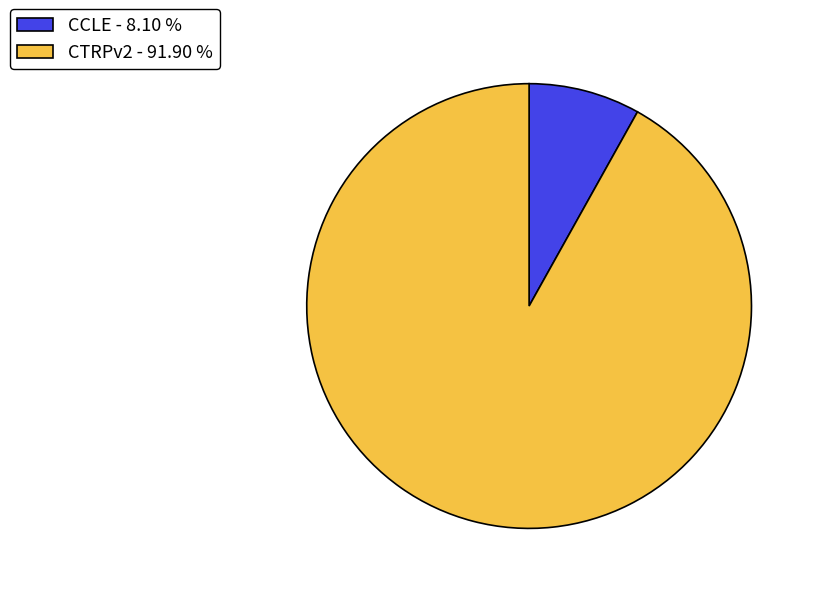

Which has a higher value, CCLE - 8.10 % or CTRPv2 - 91.90 %?

CTRPv2 - 91.90 %